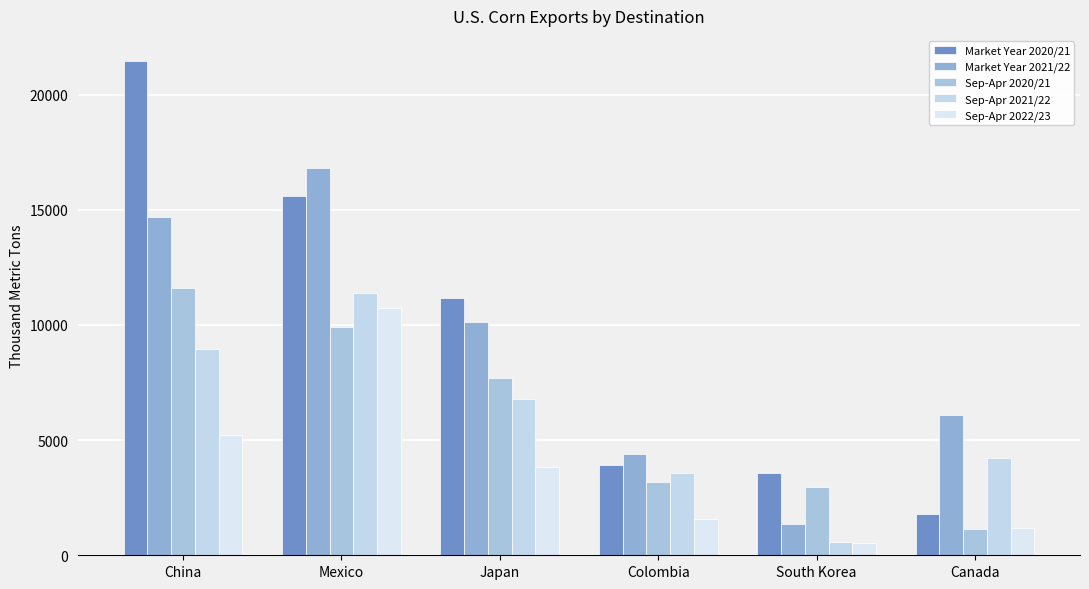

What is the difference between the highest and lowest values at Canada?

4953.3